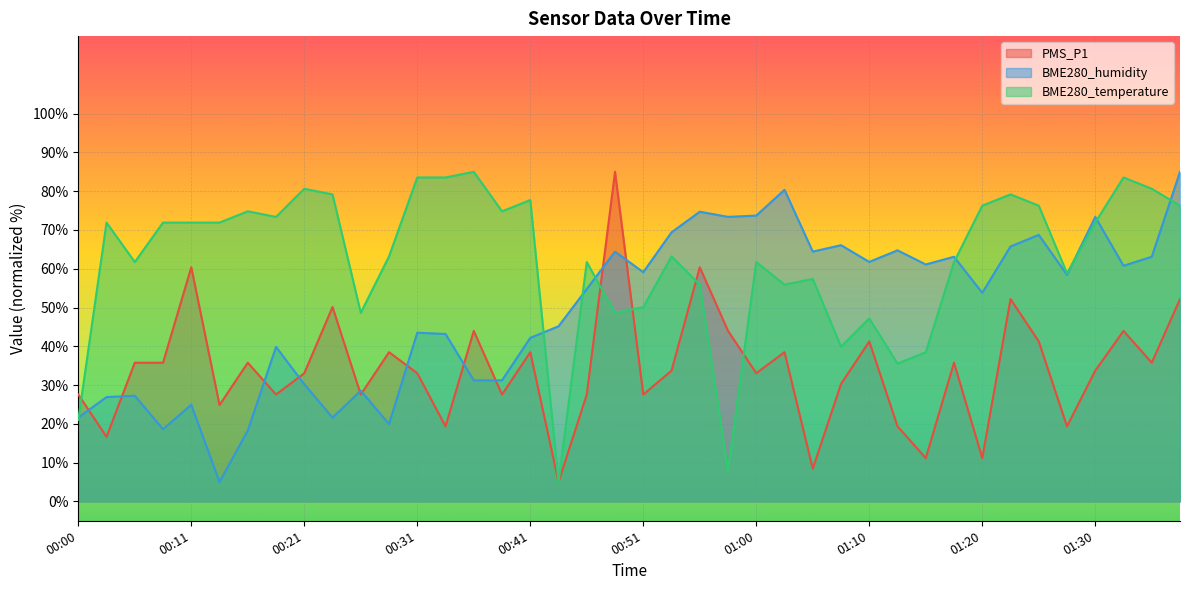

What is the difference between the maximum and minimum values in the BME280_temperature series?

80.0